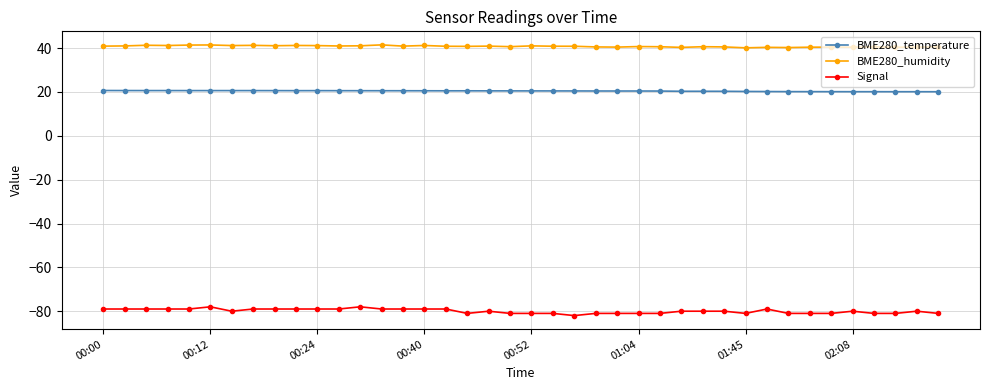

Which series has the largest total across all categories?

BME280_humidity